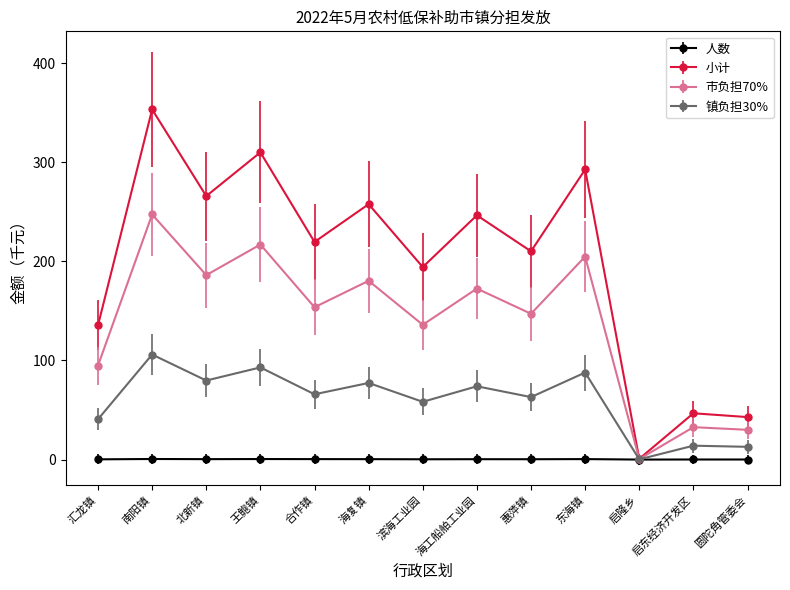

True or false: 镇负担30% has a value of 92.1 at 滨海工业园.

False